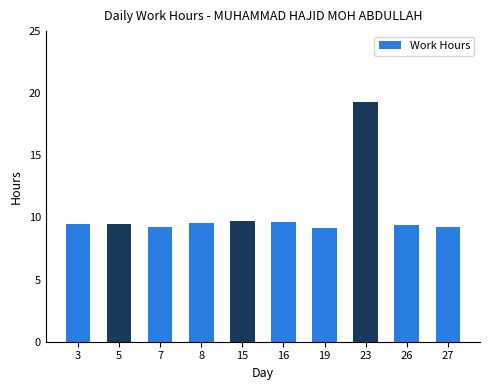

What is the difference between the second highest and second lowest values?

0.5